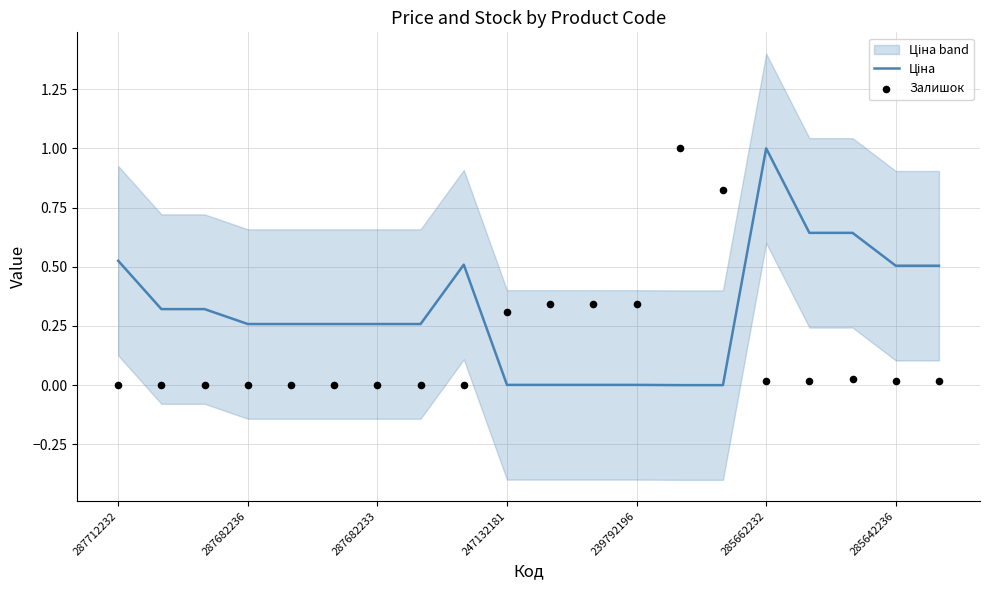

What are all the series names shown in the legend?

Ціна, Залишок